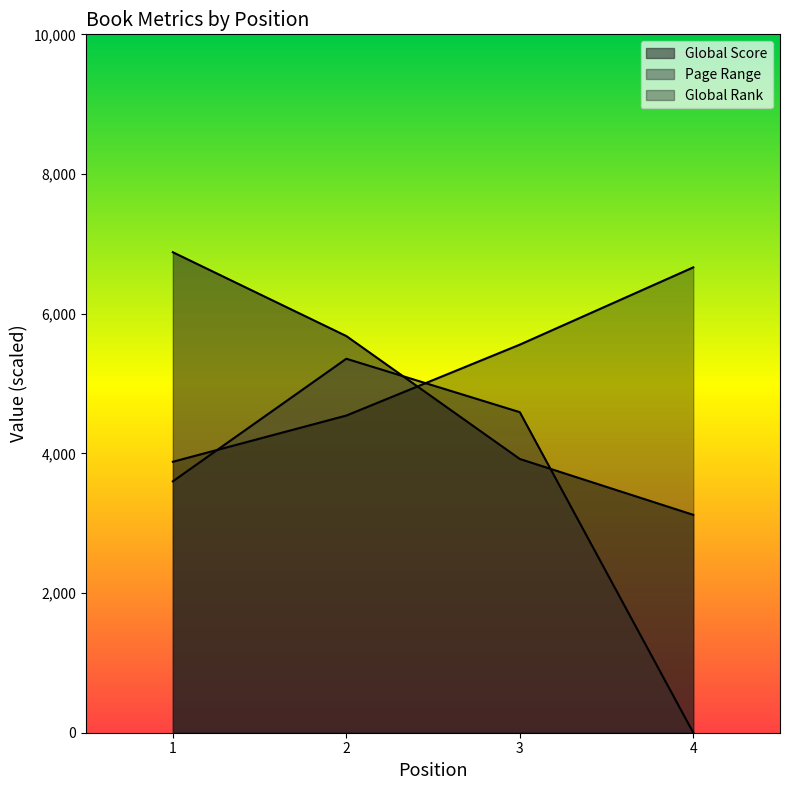

What is the difference between the highest and lowest values at 4?

6663.2